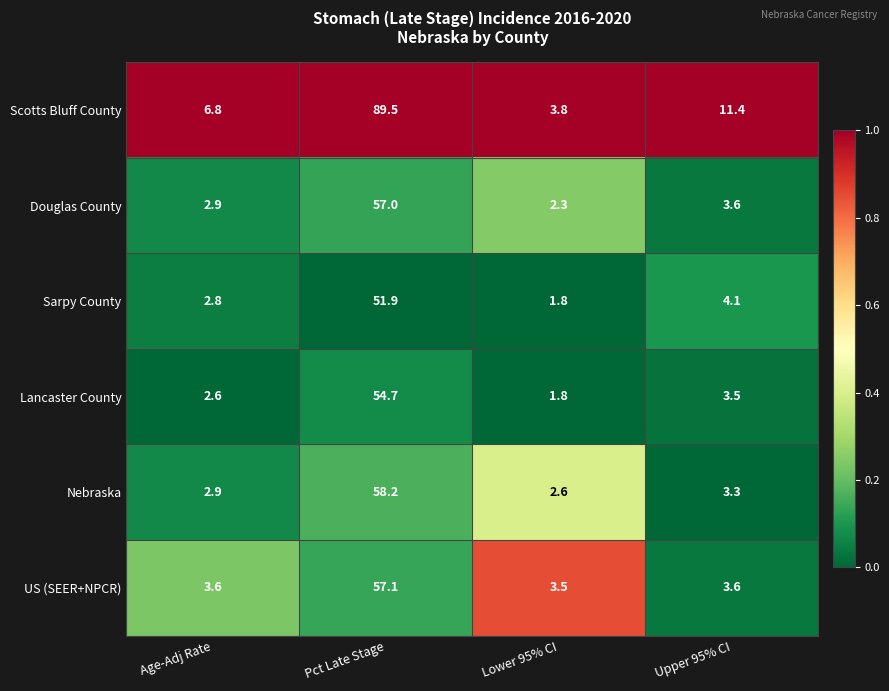

List the series in order of their peak value, highest first.

Scotts Bluff County, Nebraska, US (SEER+NPCR), Douglas County, Lancaster County, Sarpy County